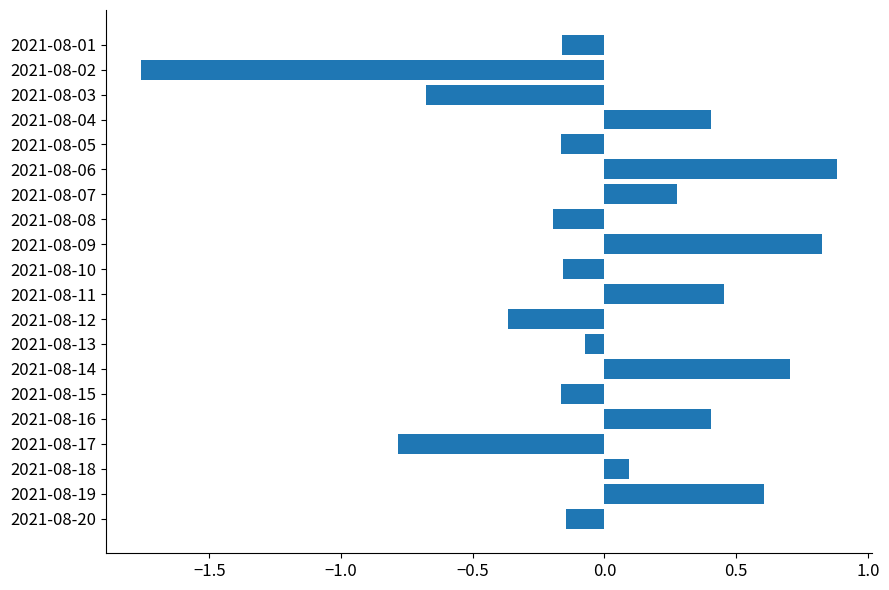

What is the greatest value displayed?

0.9